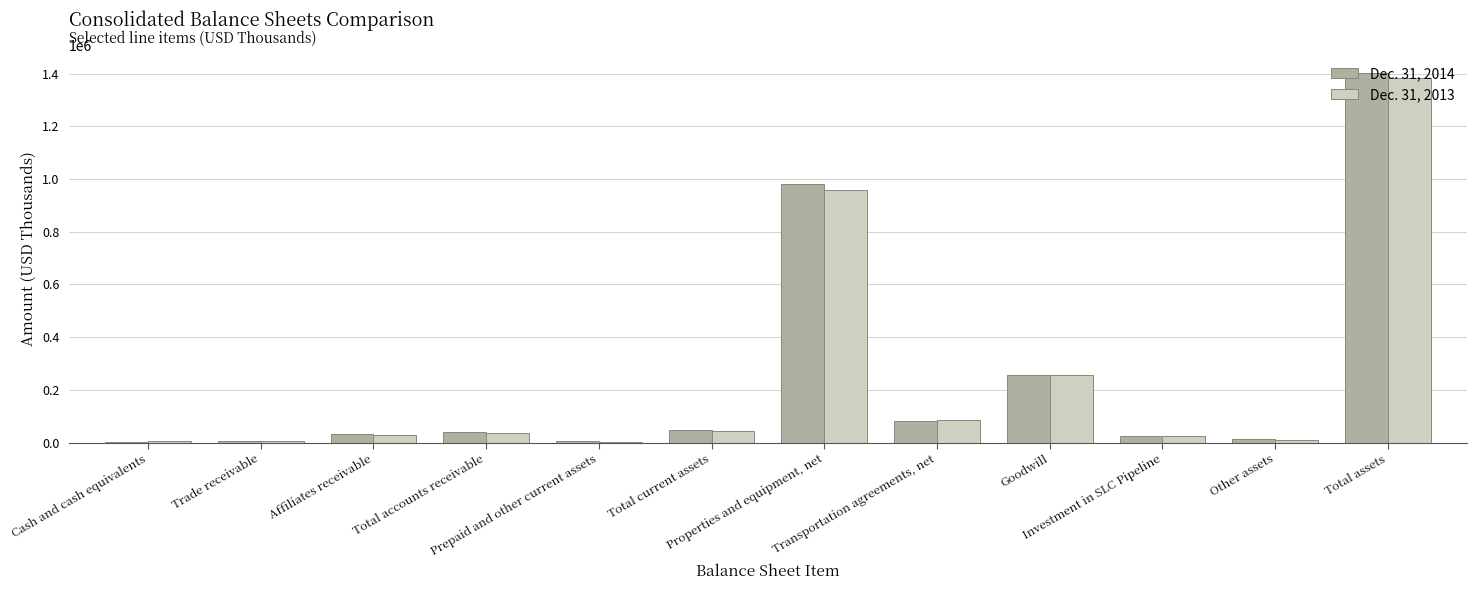

Which series has the largest total across all categories?

Dec. 31, 2014